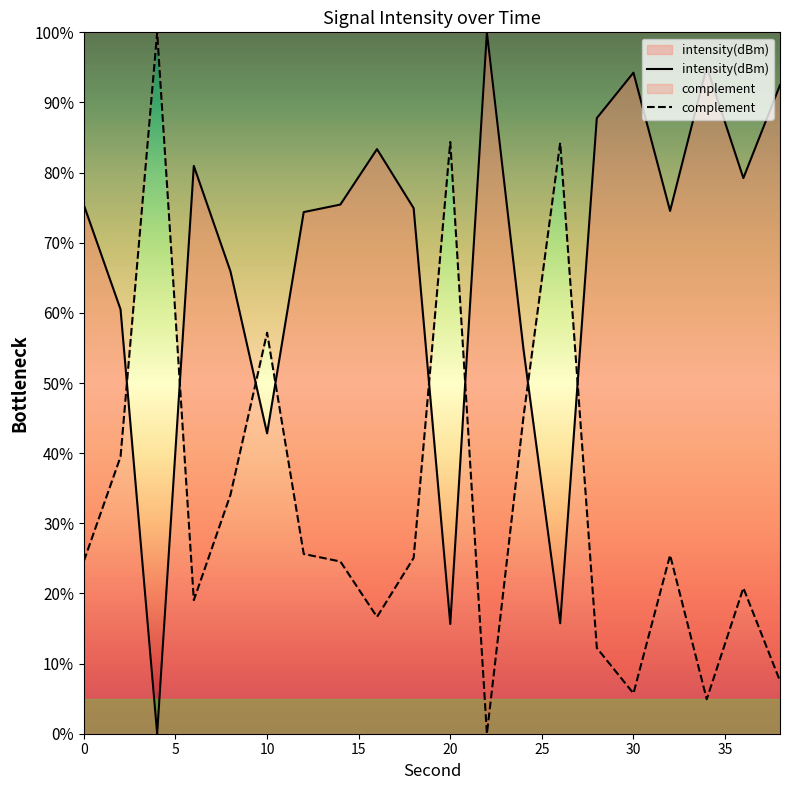

How many series are shown in this chart?

2